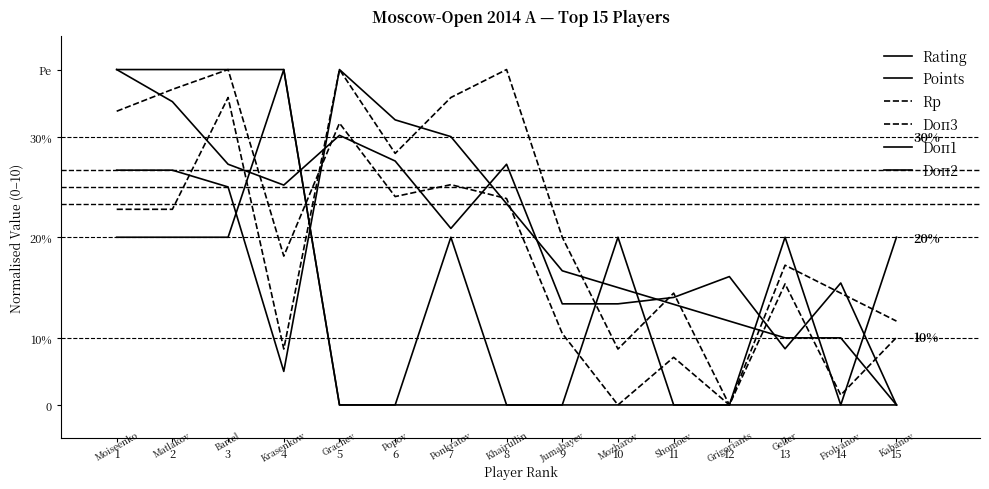

Which series ends up on top after the final intersection of Doп2 and Doп1?

Doп2